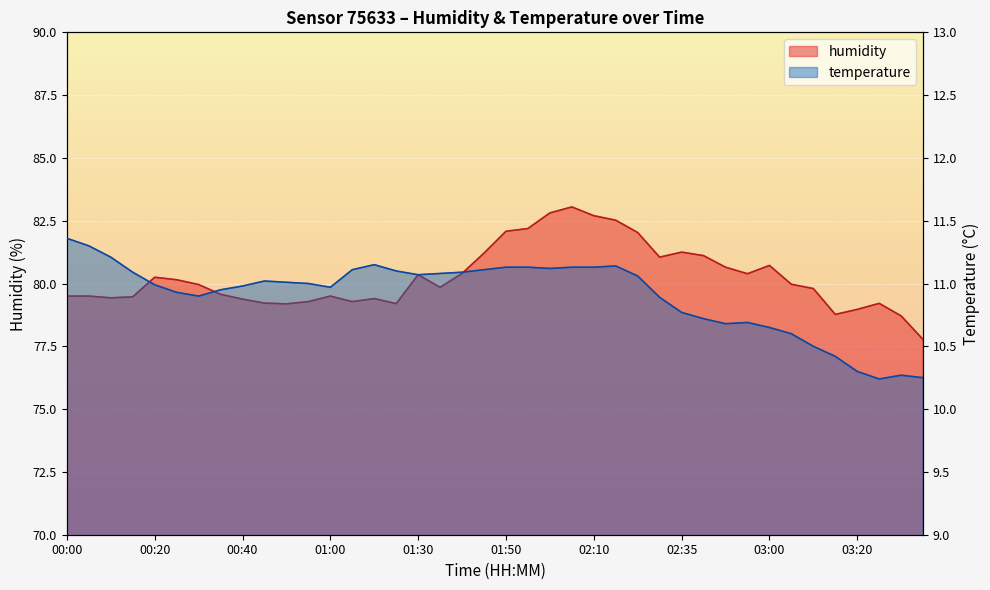

Between 01:45 and 01:55, which series saw the biggest shift?

humidity